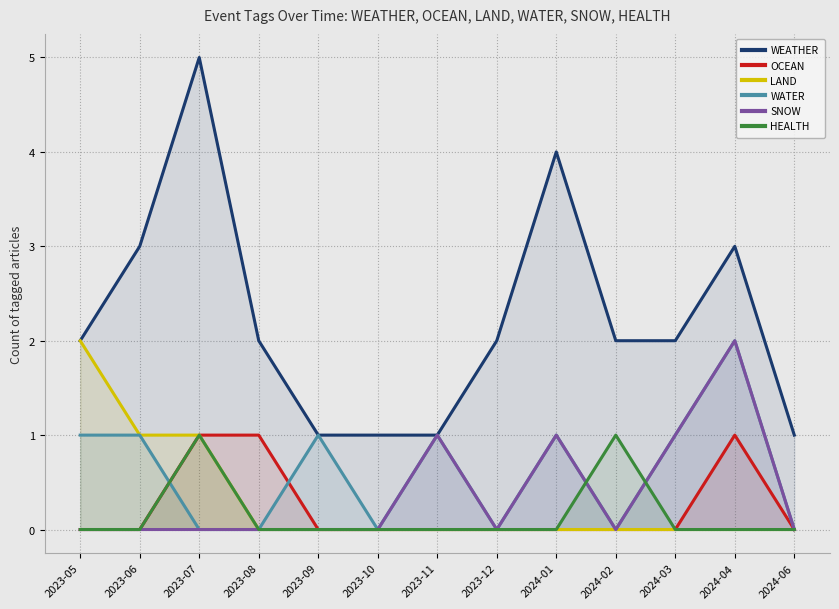

Which series has the largest range (max minus min)?

WEATHER